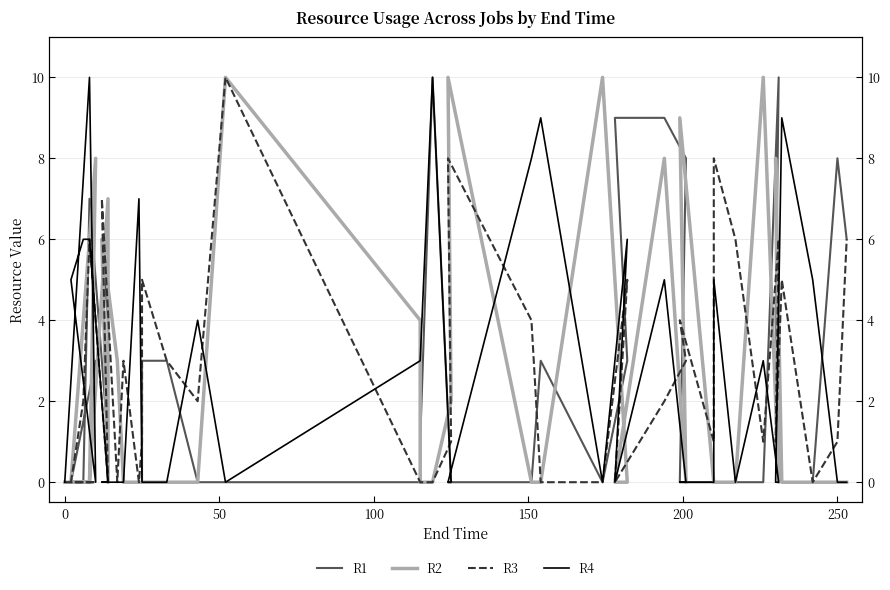

What is the average value of the R4 series?

3